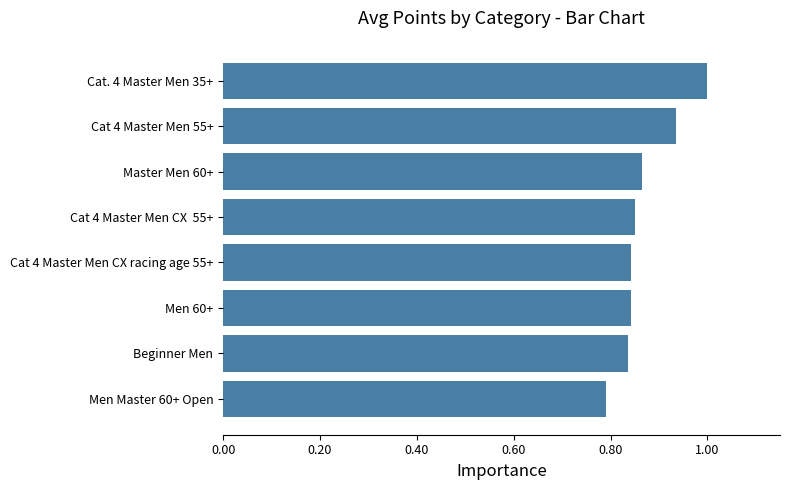

Are the bars grouped side by side (vs. stacked)?

No